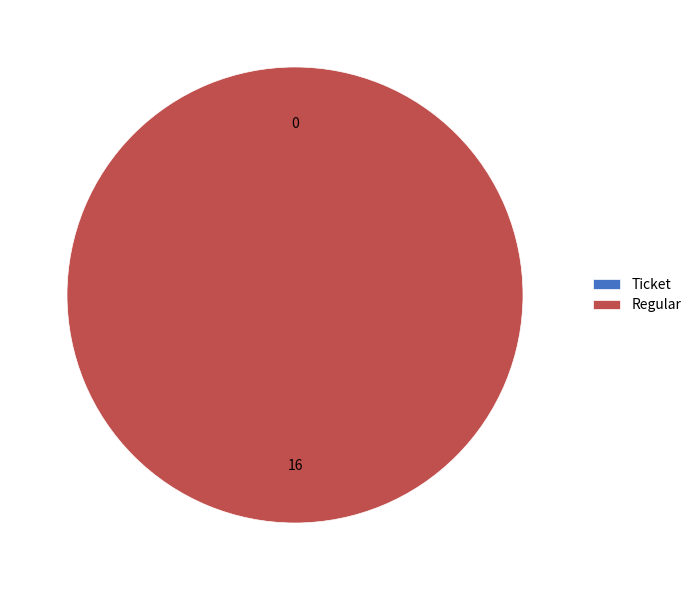

Rank the categories by value from lowest to highest.

Ticket, Regular